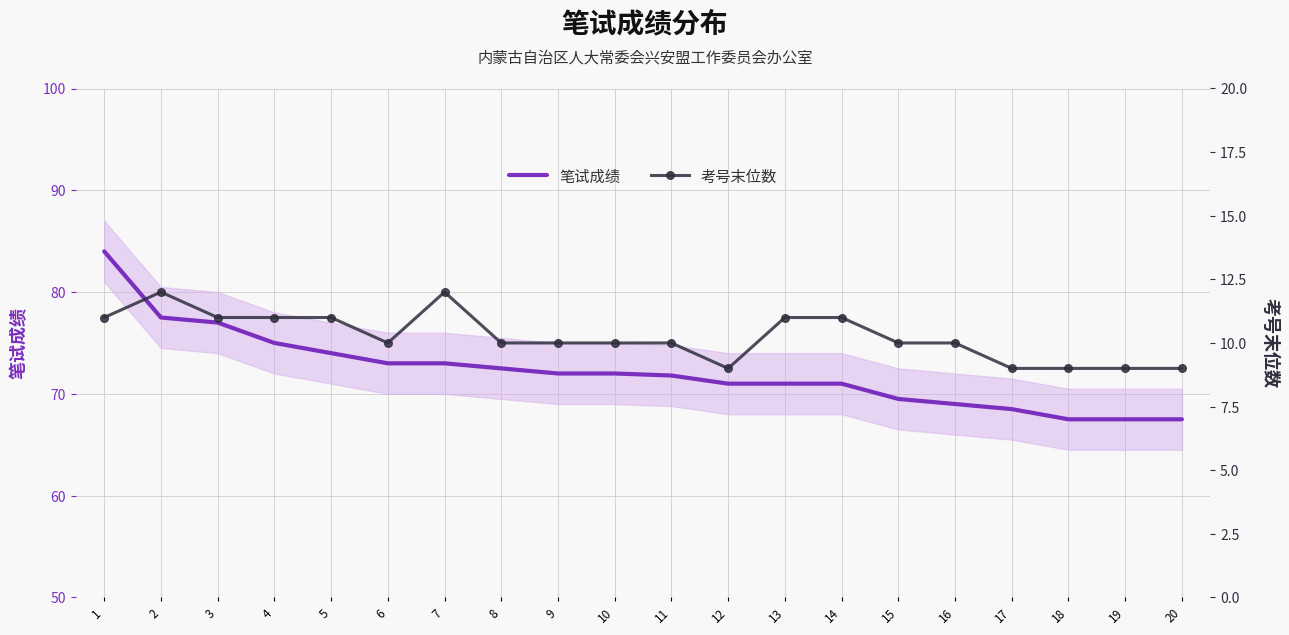

True or false: 笔试成绩 and 考号末位数 cross at least once.

False